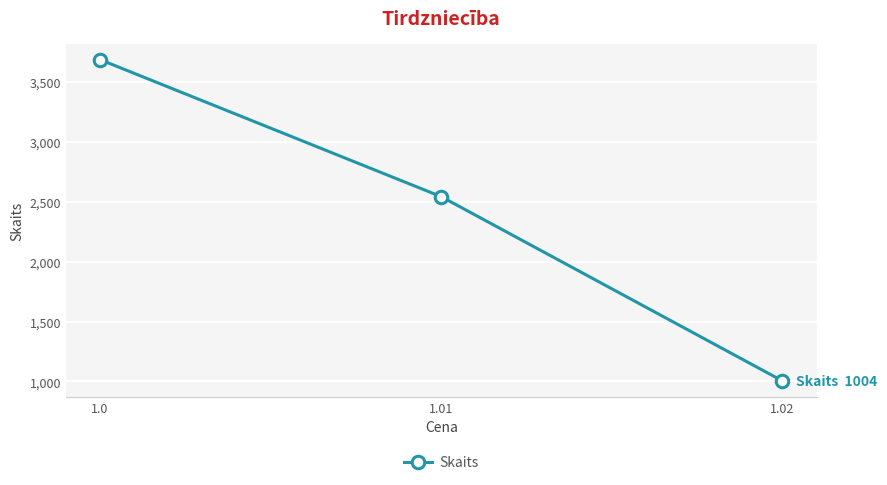

What is the average value?

2411